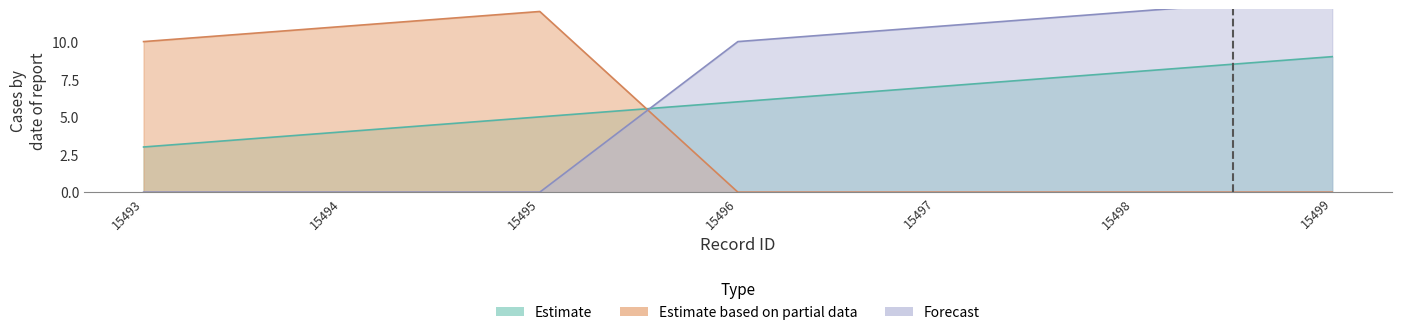

Reading left to right, extract all data points from this chart.

Estimate: 3	4	5	6	7	8	9
Estimate based on partial data: 10	11	12	0	0	0	0
Forecast: 0	0	0	10	11	12	13